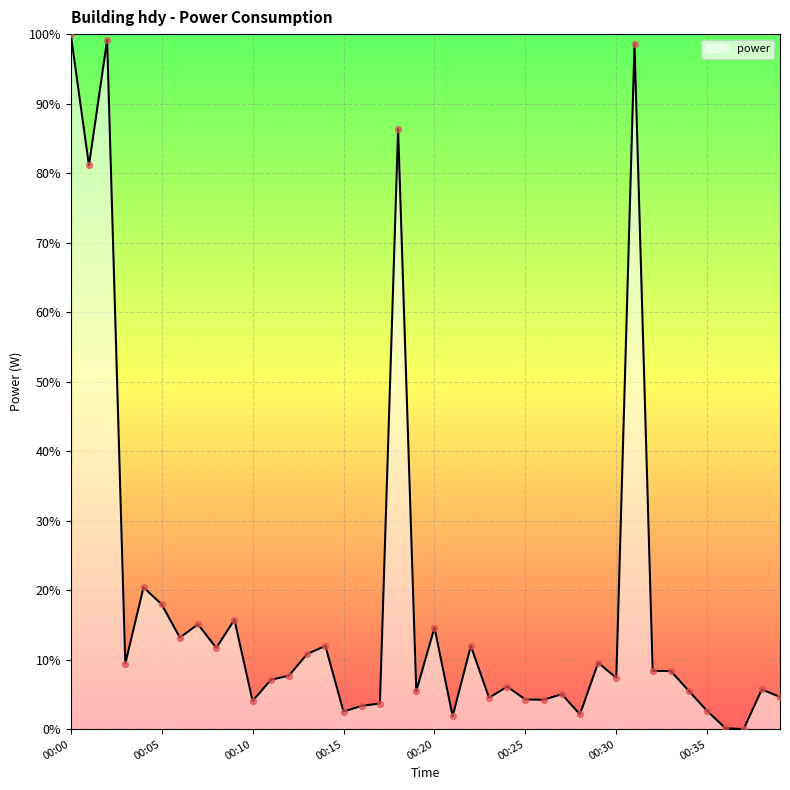

What is the greatest value displayed?

100.0